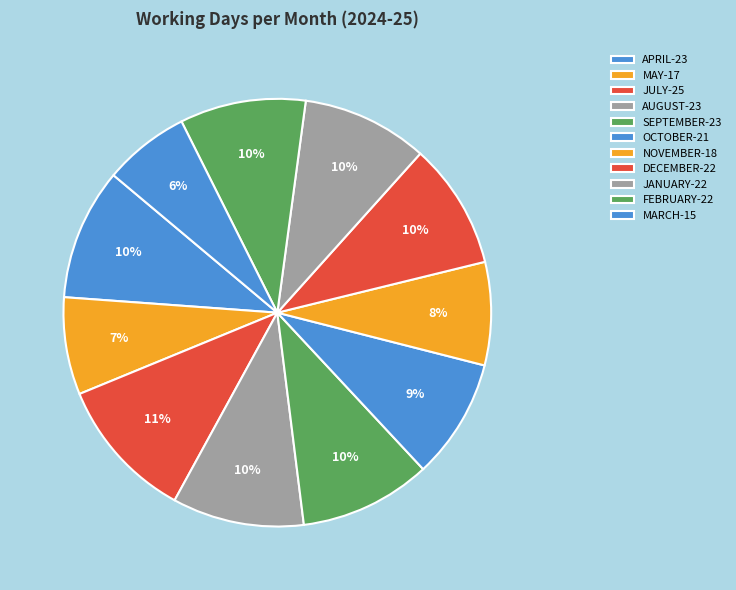

Does NOVEMBER represent more than half of the total?

No